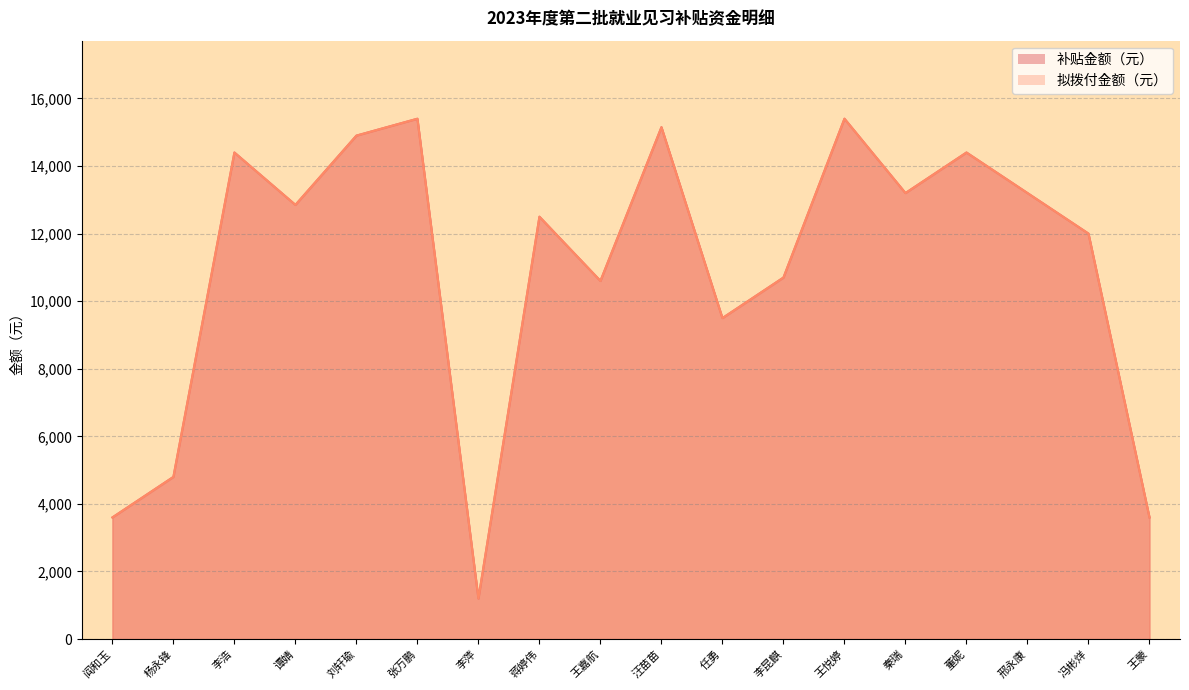

List the series in order of their peak value, lowest first.

补贴金额（元）, 拟拨付金额（元）